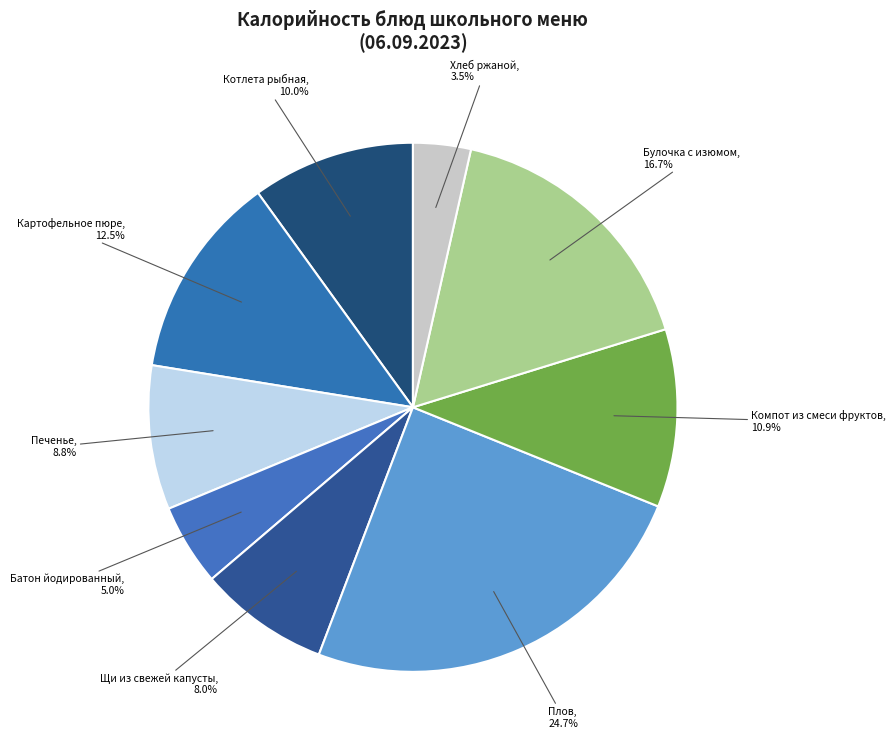

To the nearest percent, what is the combined percentage of Щи из свежей капусты and Печенье?

17%